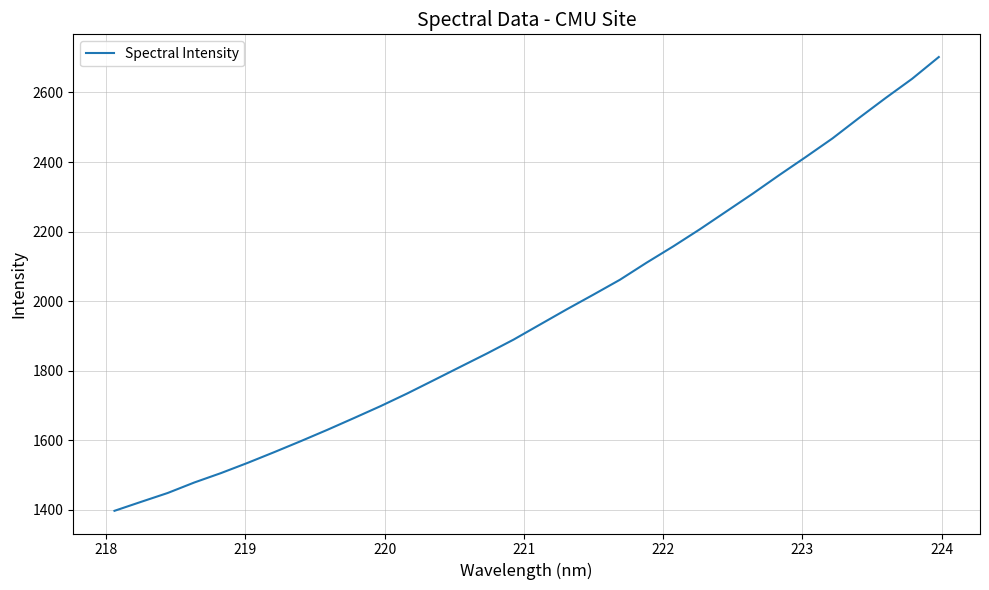

What is the maximum value shown in the chart?

2702.0